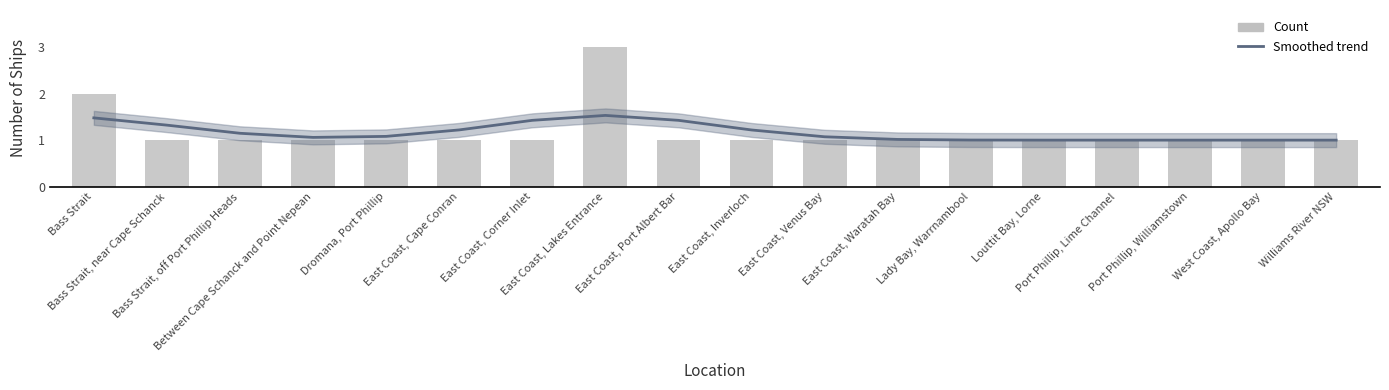

What is the difference between the maximum and minimum values in the Count series?

2.0